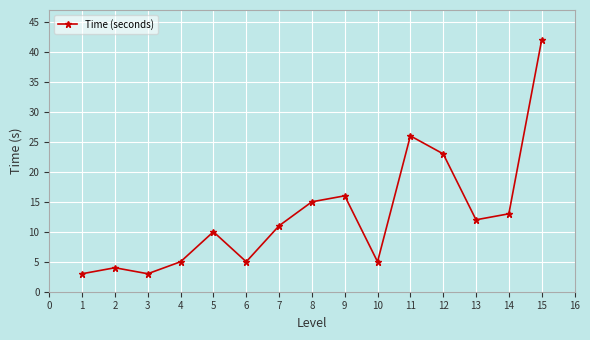

How many interior local valleys (lower than both neighbors) does the data have?

4